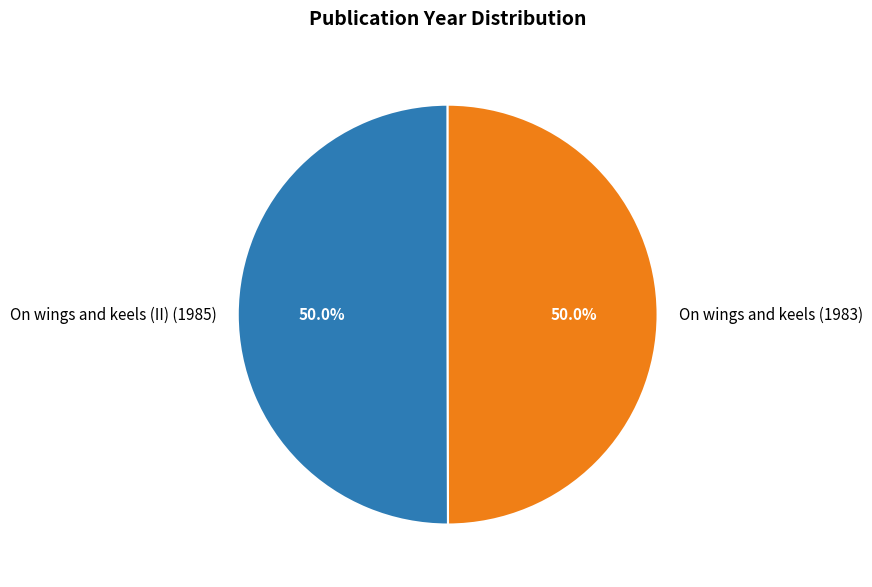

Is the sum of On wings and keels (II) (1985) and On wings and keels (1983) greater than half?

Yes